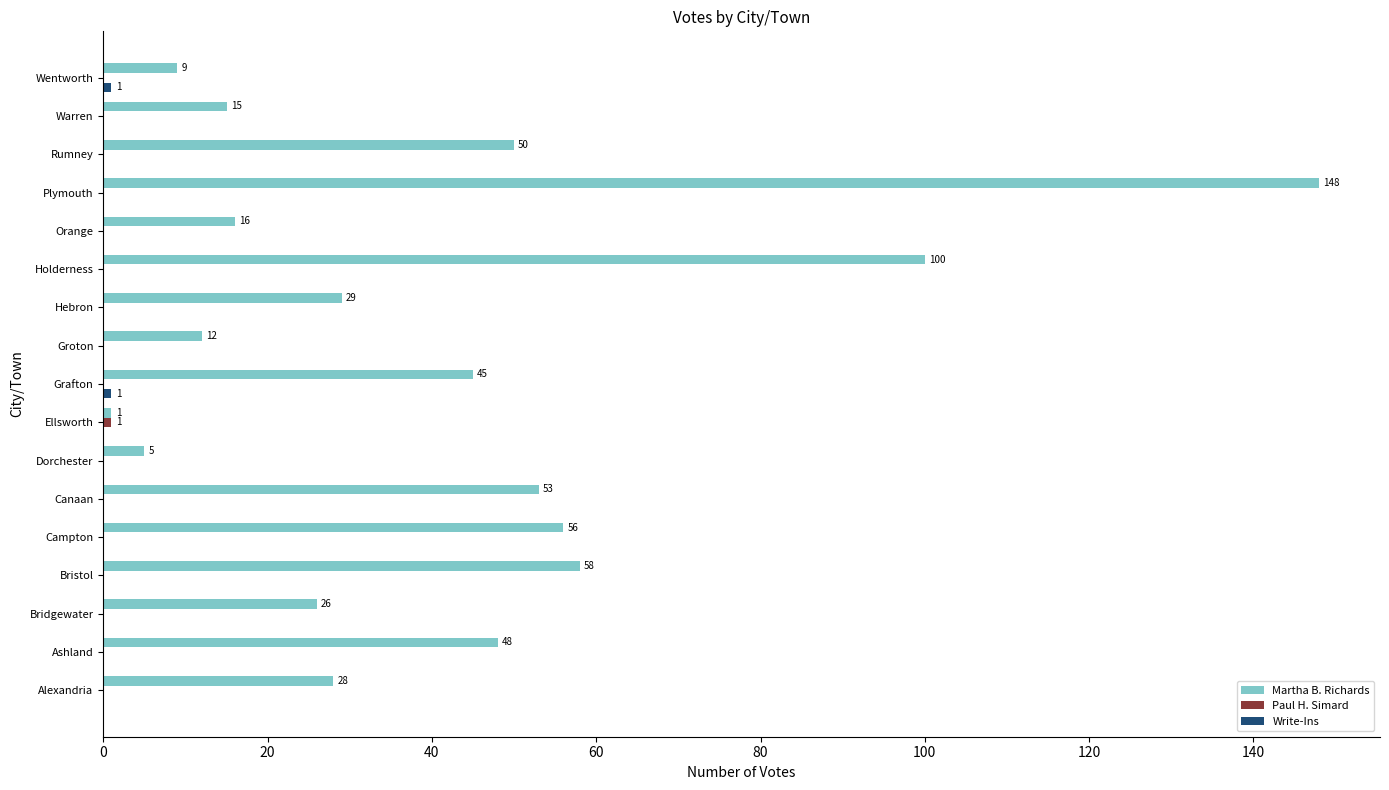

Which series has the largest total across all categories?

Martha B. Richards